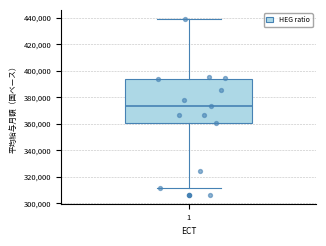

Where does the median line of the box at x = 1 sit on the y-axis? The values are not printed on the chart, so give them approximately, as read against the axis.

374000